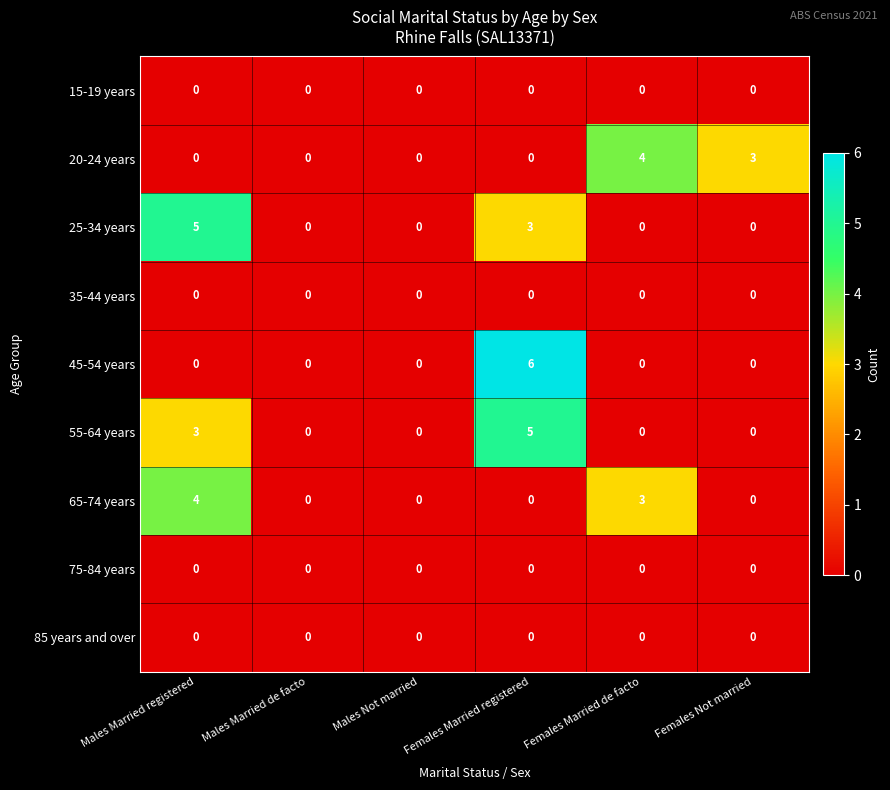

Which series changed the most between Males Married de facto and Females Married de facto?

20-24 years